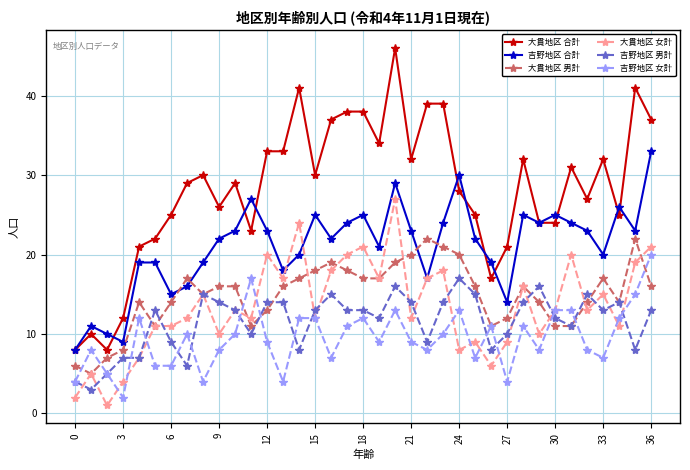

How many data points does each series have?

37